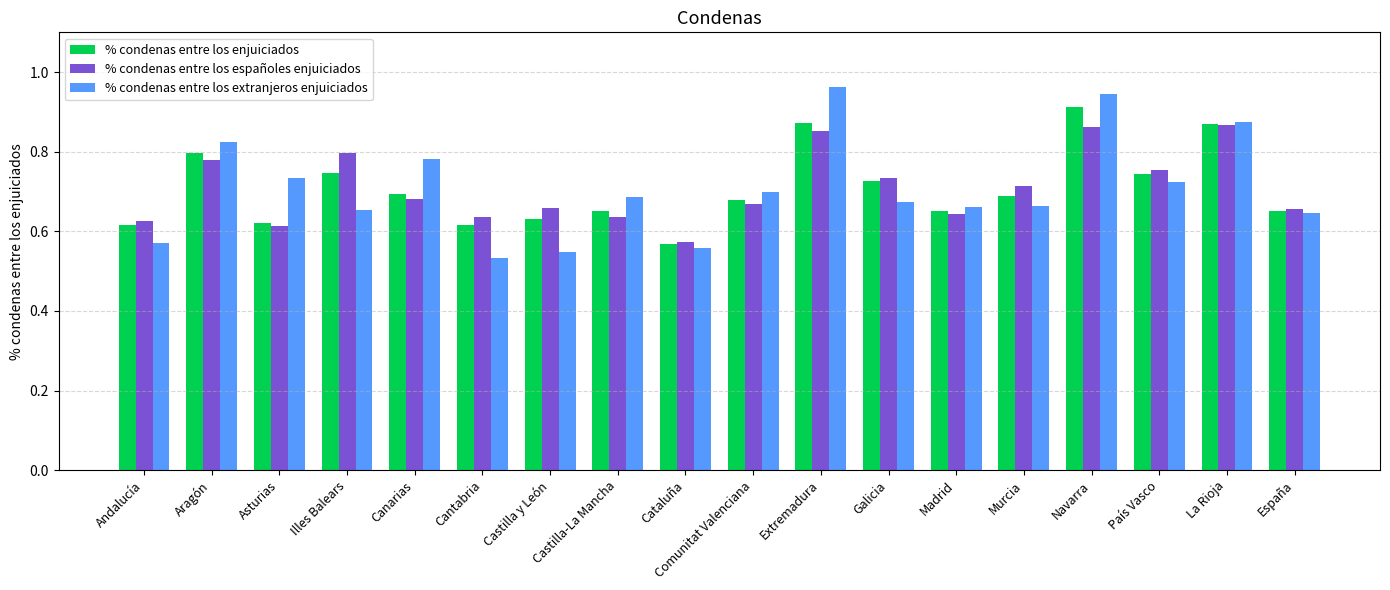

At how many categories does at least one series exceed 0?

18